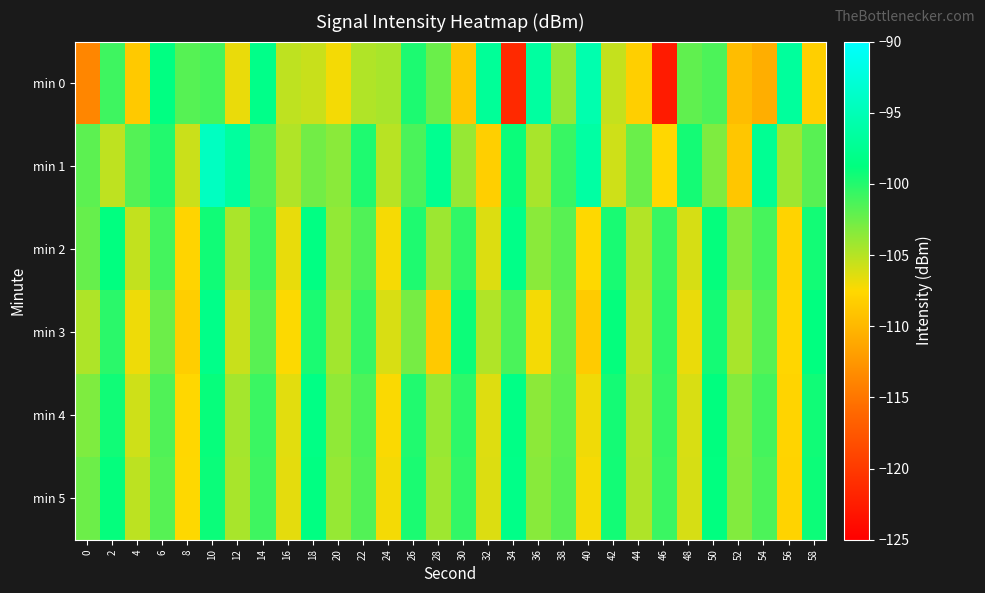

Rank the series by their maximum value, from lowest to highest.

min 4, min 2, min 5, min 3, min 0, min 1